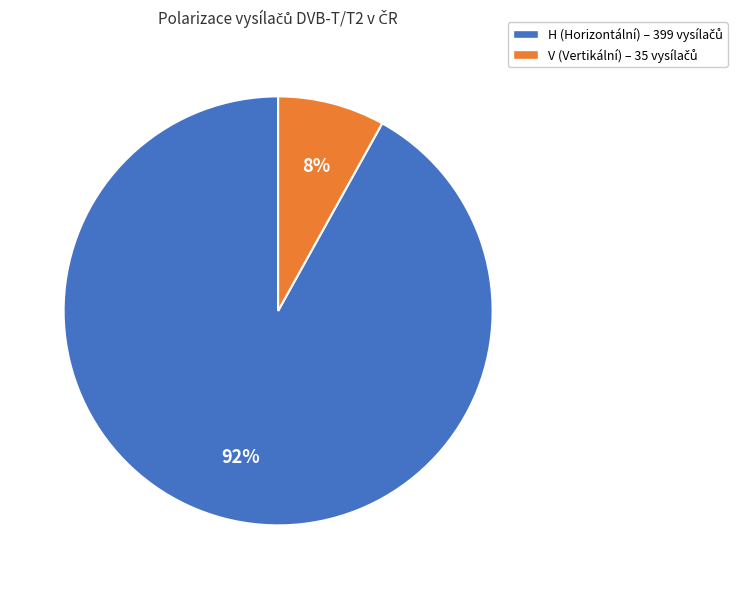

Which category has the biggest portion of the pie?

H